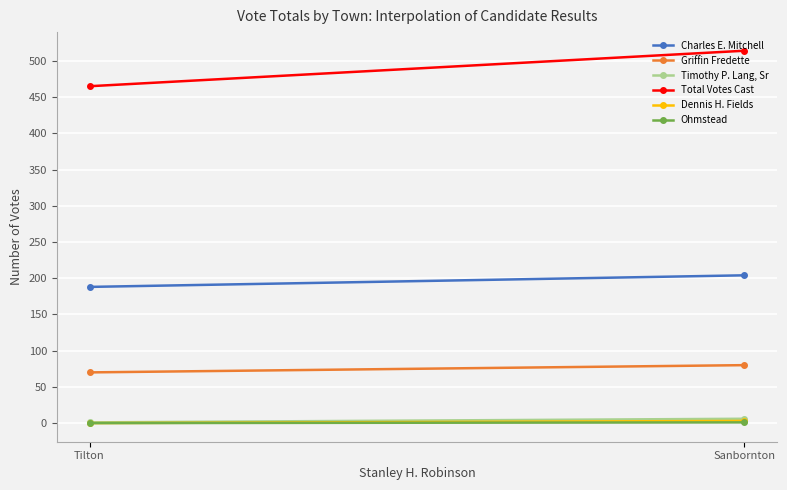

Is the value of Griffin Fredette at Tilton greater than the value of Dennis H. Fields at Sanbornton?

Yes